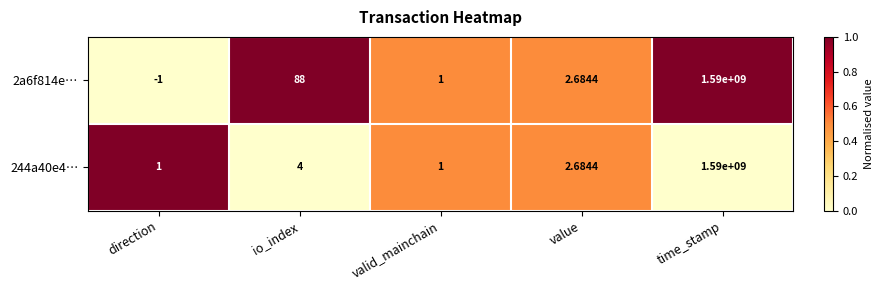

At which label does 244a40e4… reach its peak?

time_stamp